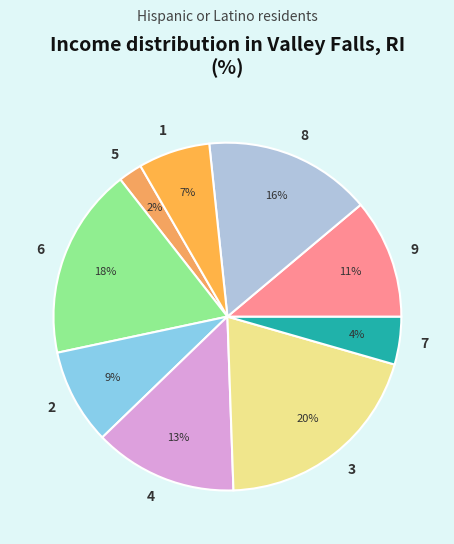

Between 4 and 2, which is larger?

4